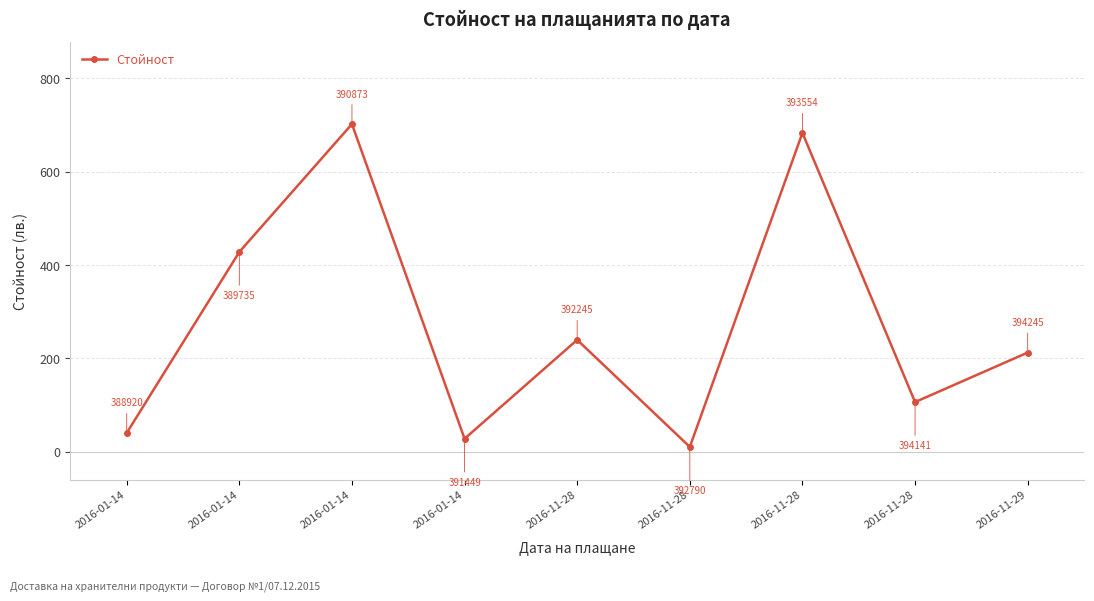

How many data points are above 212?

5